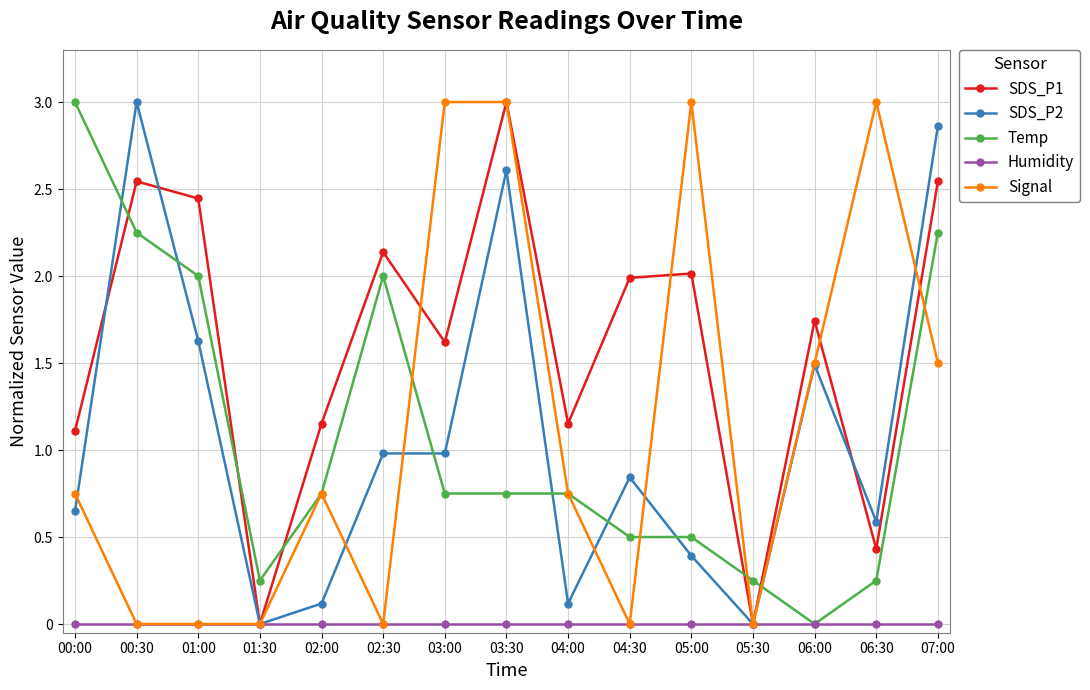

Between 02:30 and 05:00, which series saw the biggest shift?

Signal